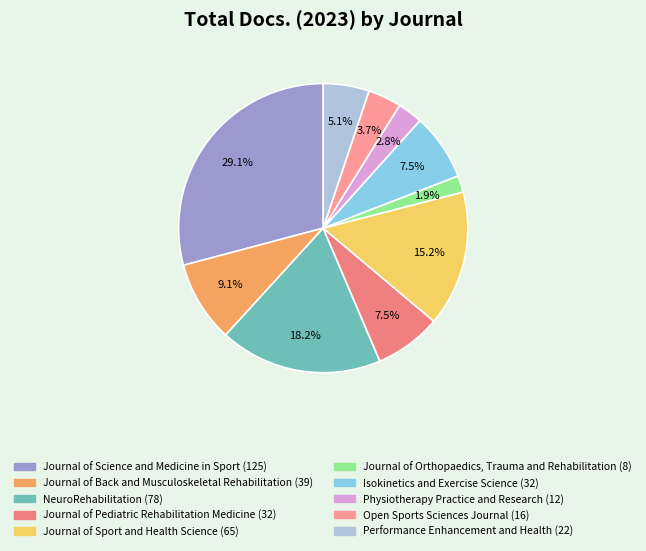

What percentage is the Journal of Science and Medicine in Sport slice, to the nearest percent?

29%